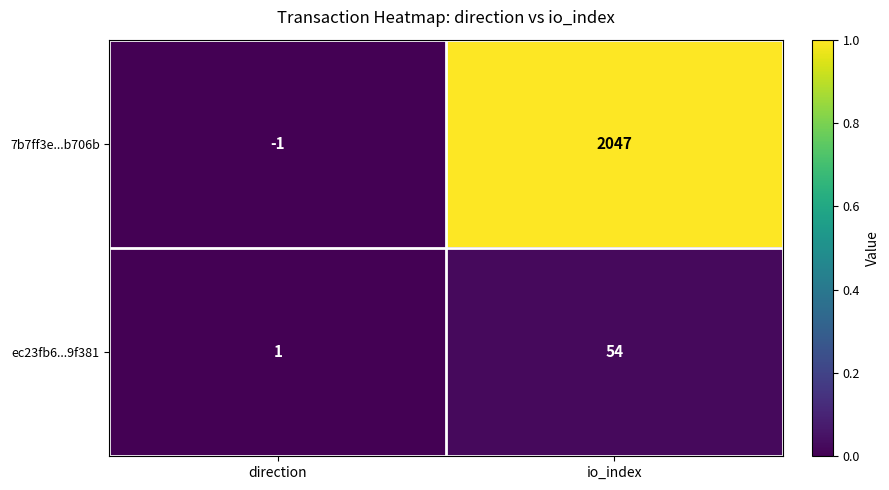

List the series in order of their peak value, lowest first.

ec23fb6...9f381, 7b7ff3e...b706b